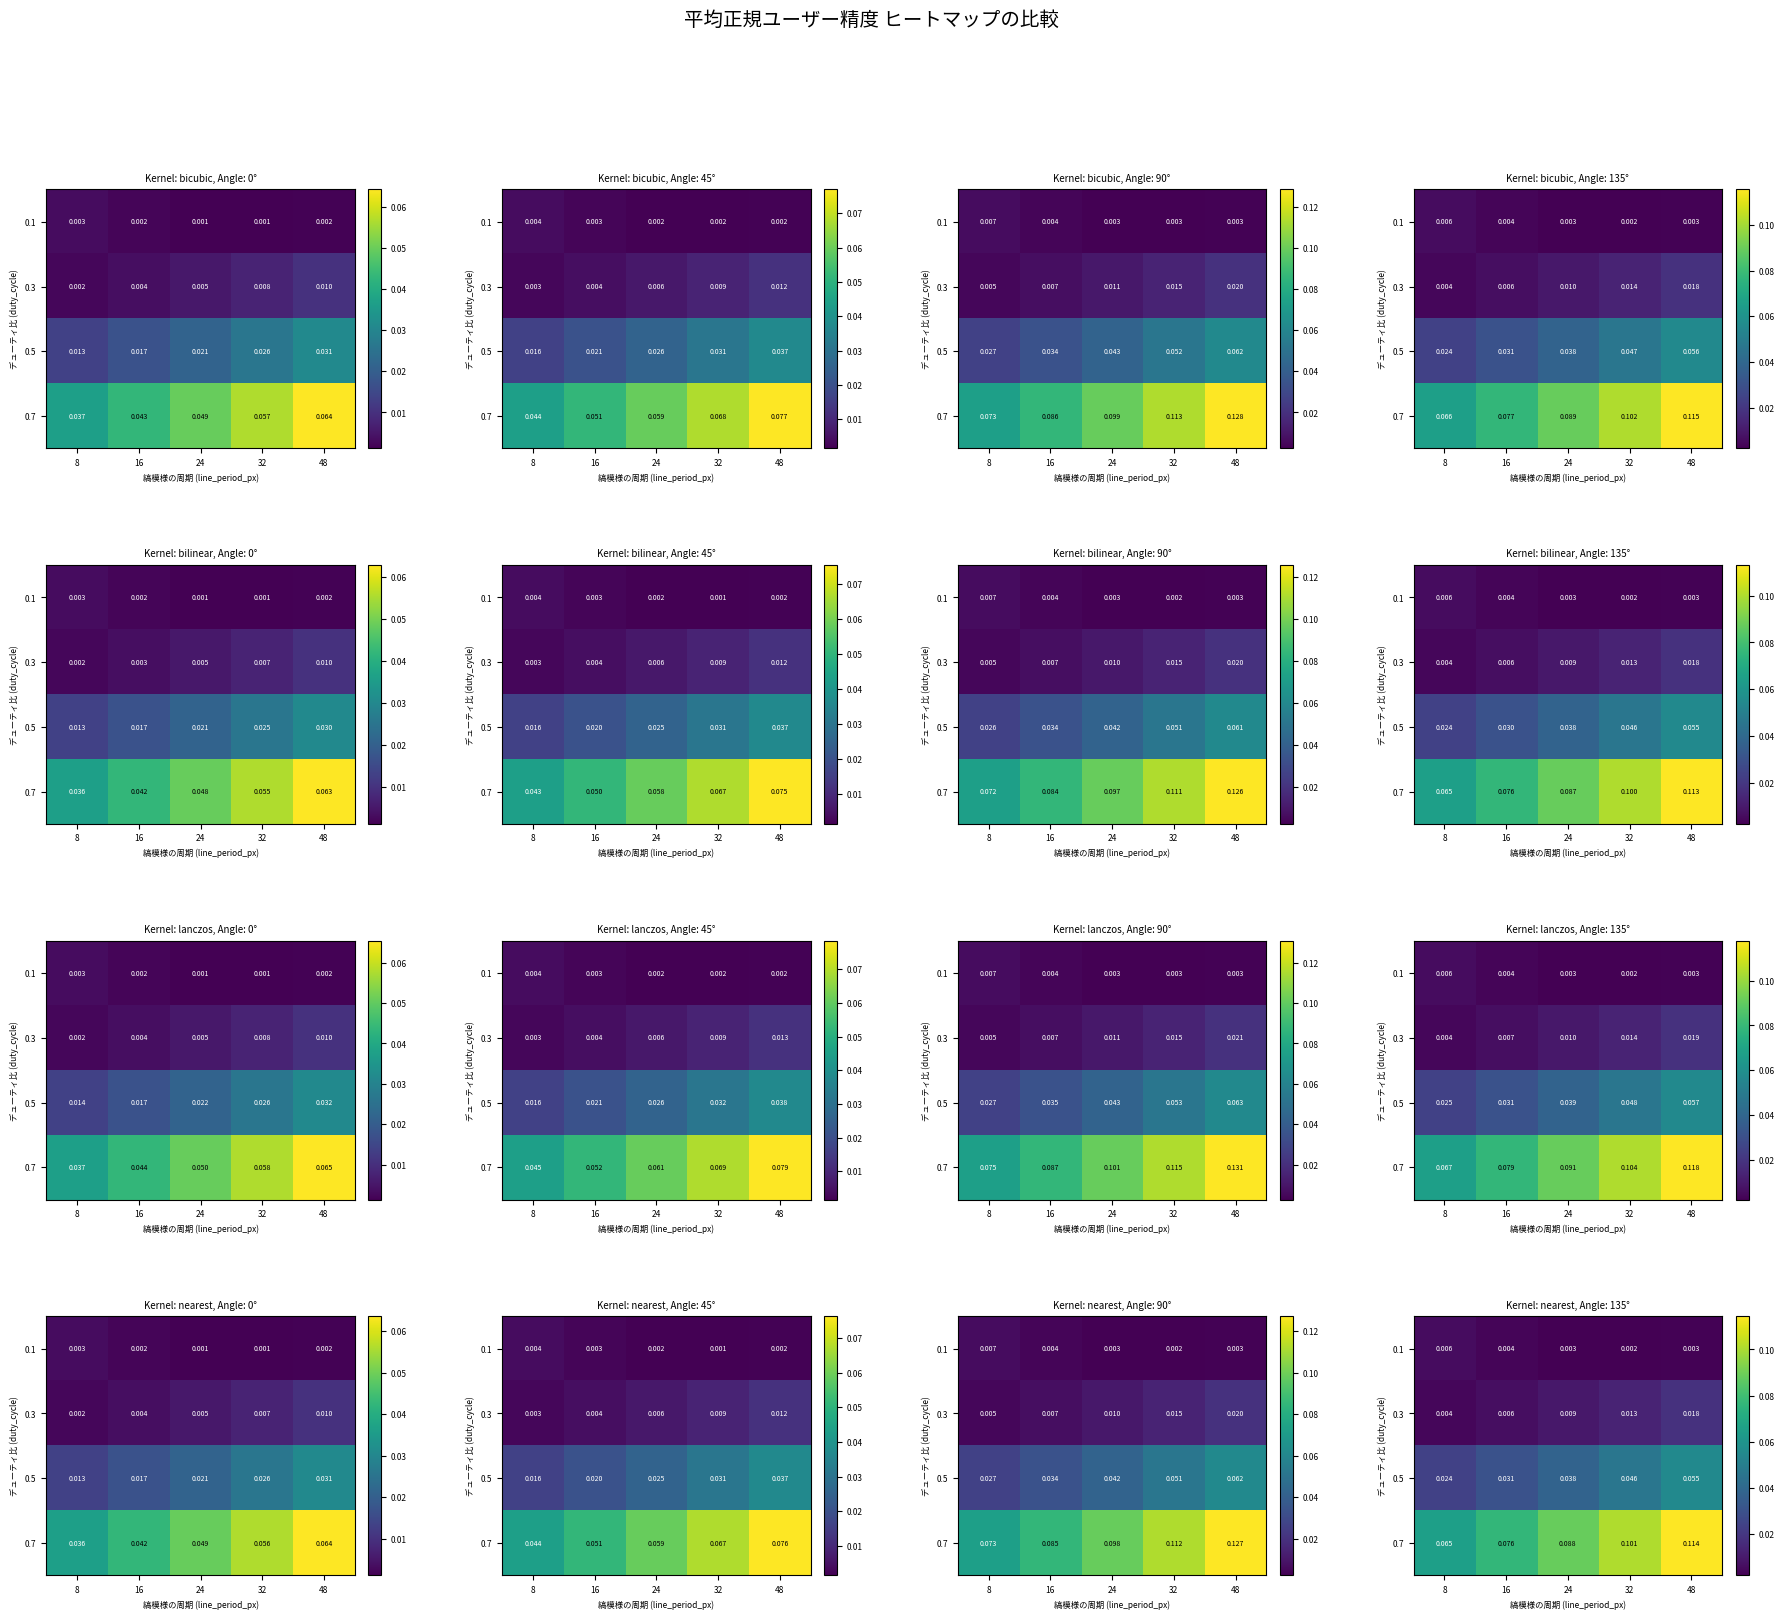

Is it true that 0.5 equals 0.1 at 24?

False